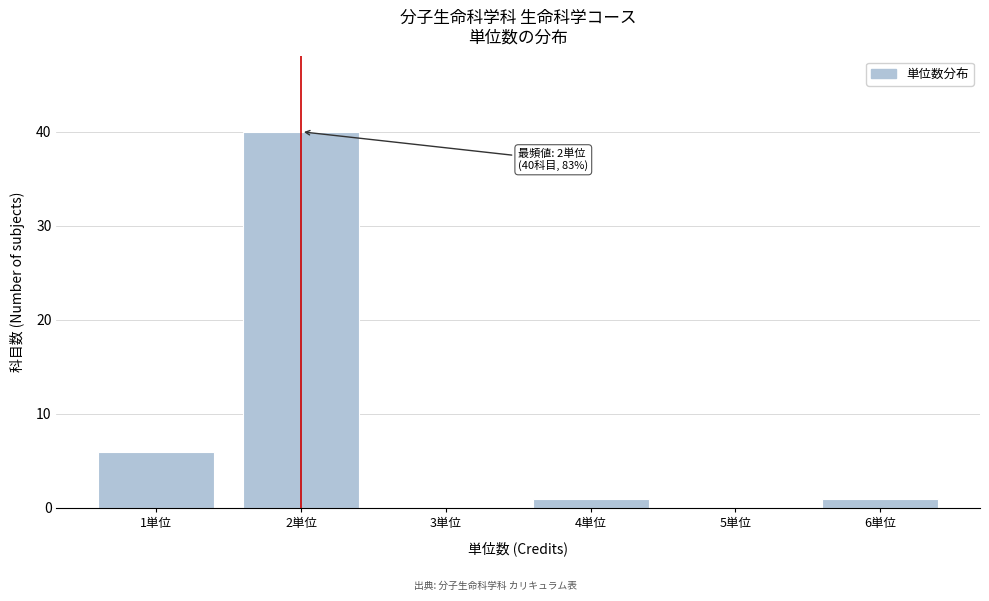

Over which range of the x-axis is the bar tallest?

1.5 to 2.5